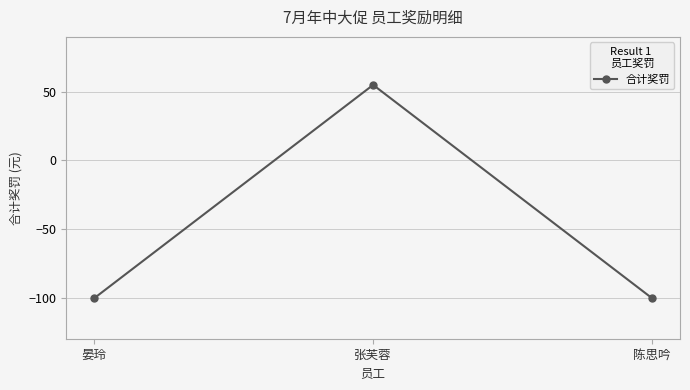

How many distinct data groups are displayed?

1